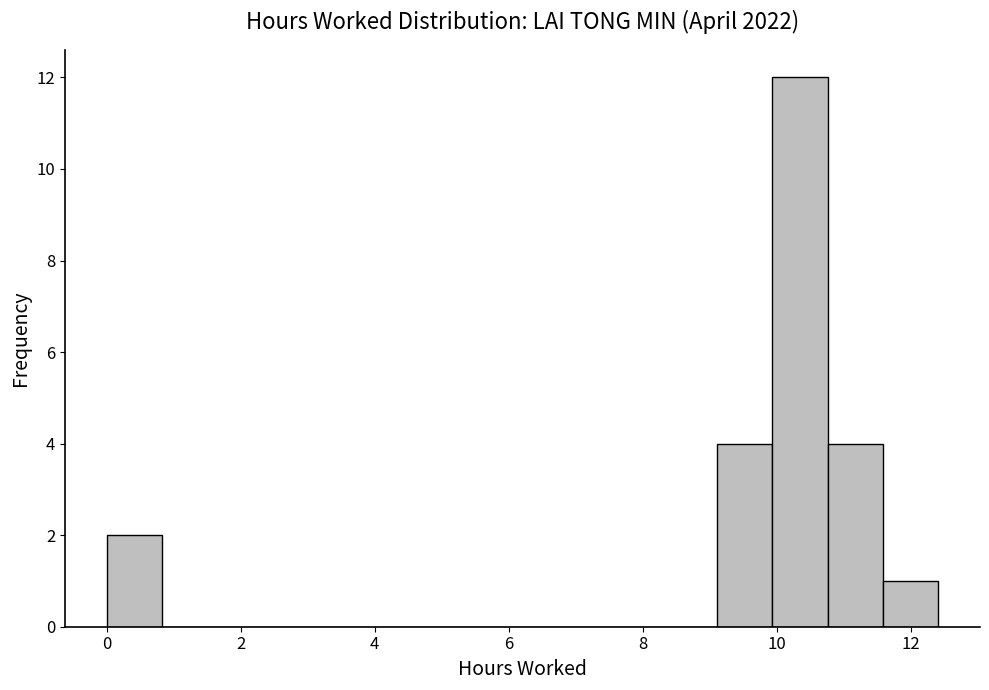

What is the height of the bar covering 0.0 to 0.8 on the x-axis? Neither the bar edges nor the heights are printed on the chart, so give them approximately, as read against the axes.

2